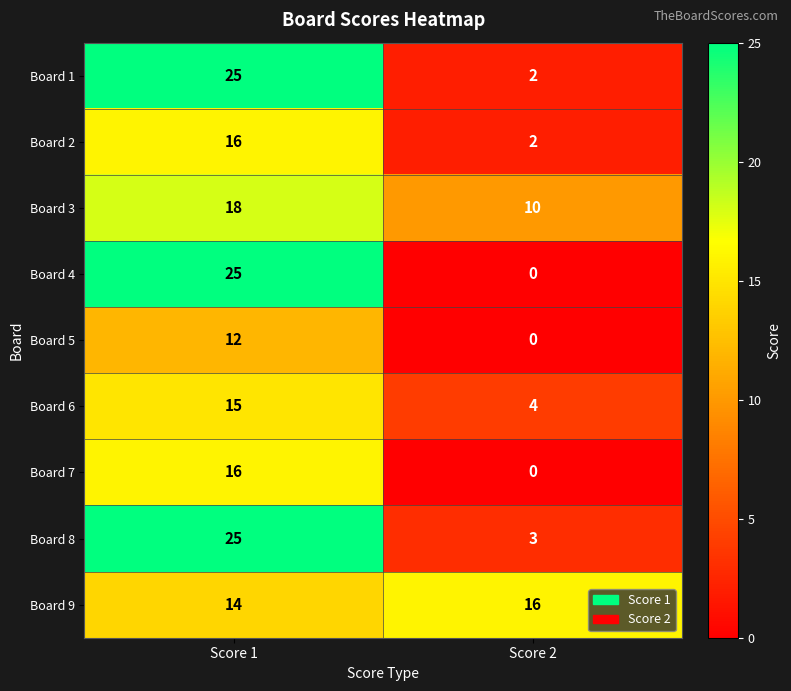

What is the sum of all Board 6 values?

19